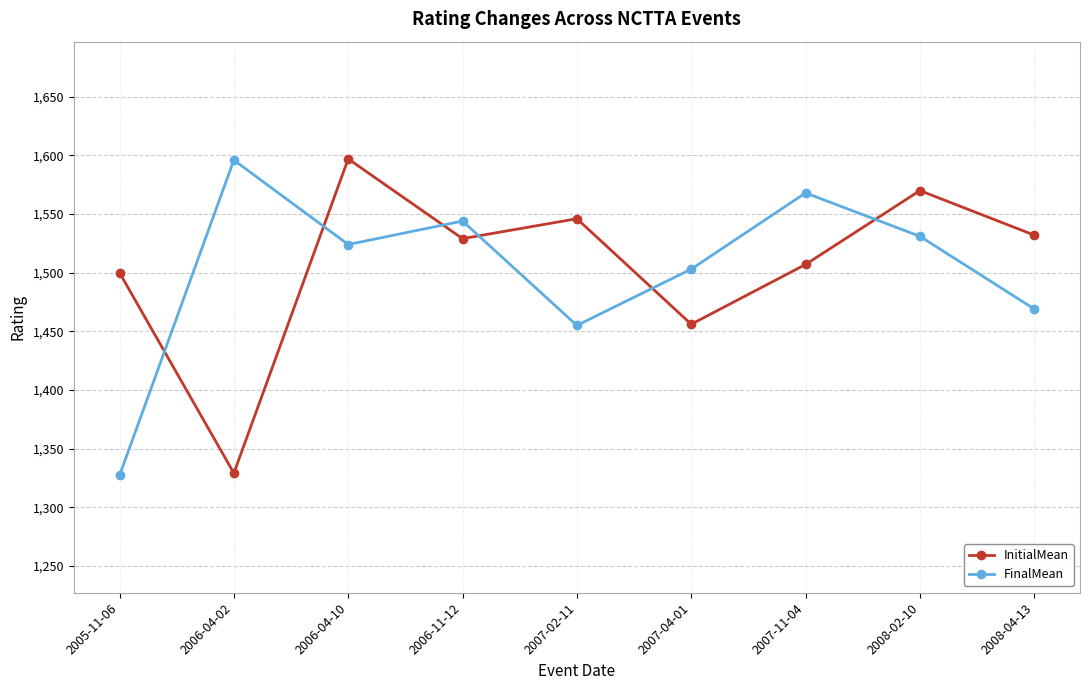

How many lines are shown in the chart?

2